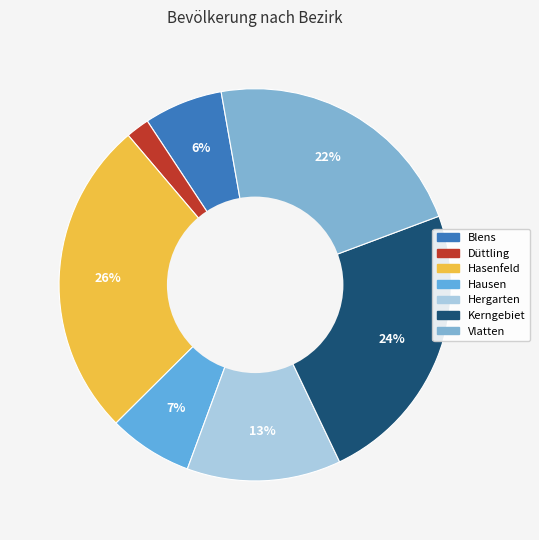

To the nearest percent, what is the difference between the largest and smallest slice percentages?

24%